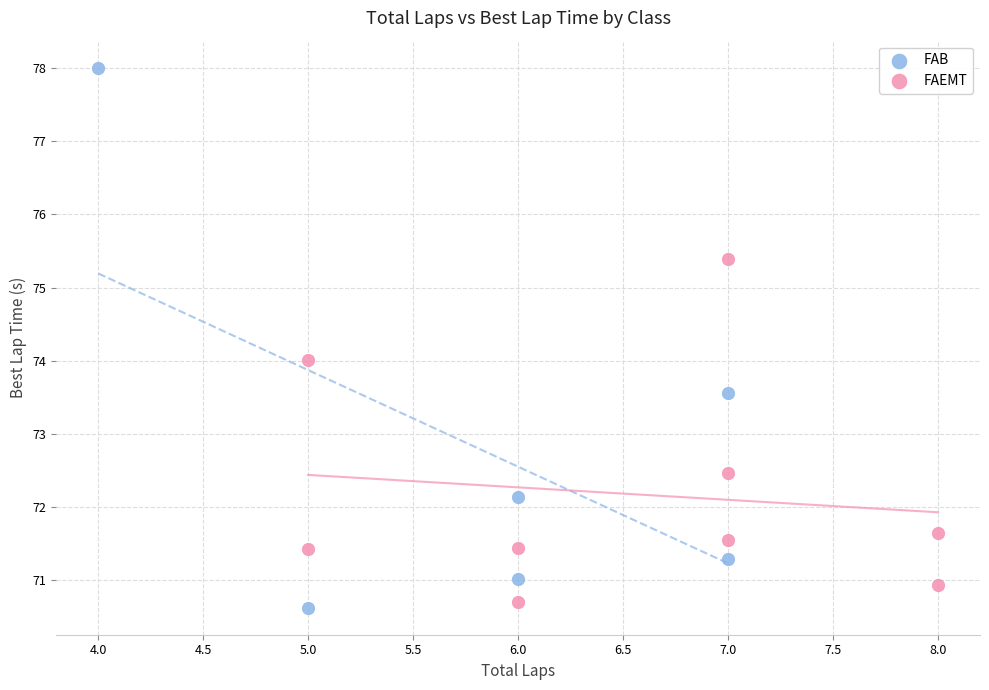

Which series contains the highest Y value?

FAB